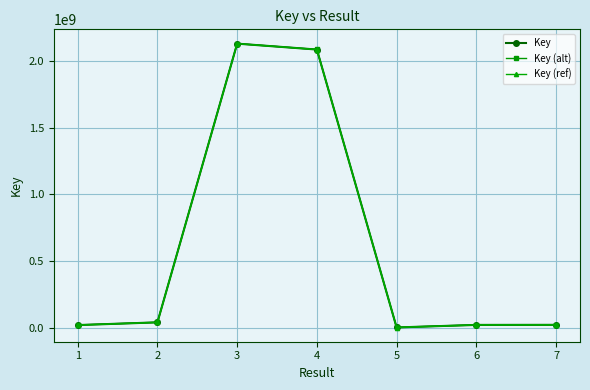

At which category is the sum across all series the highest?

3